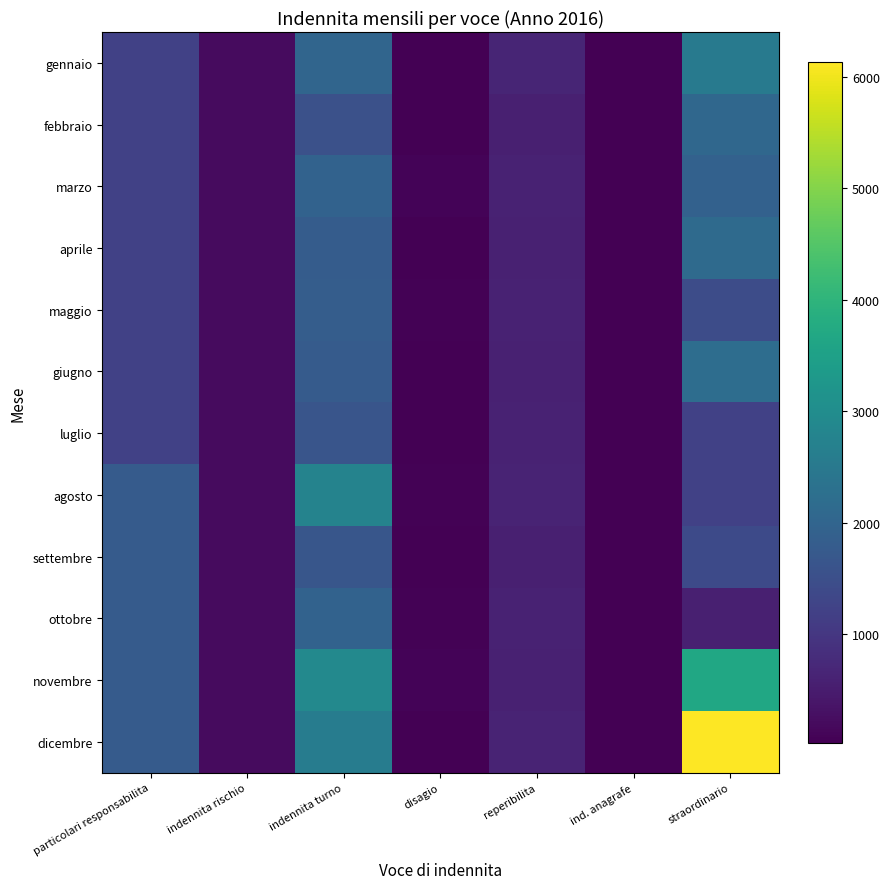

Which series has the largest total across all categories?

dicembre